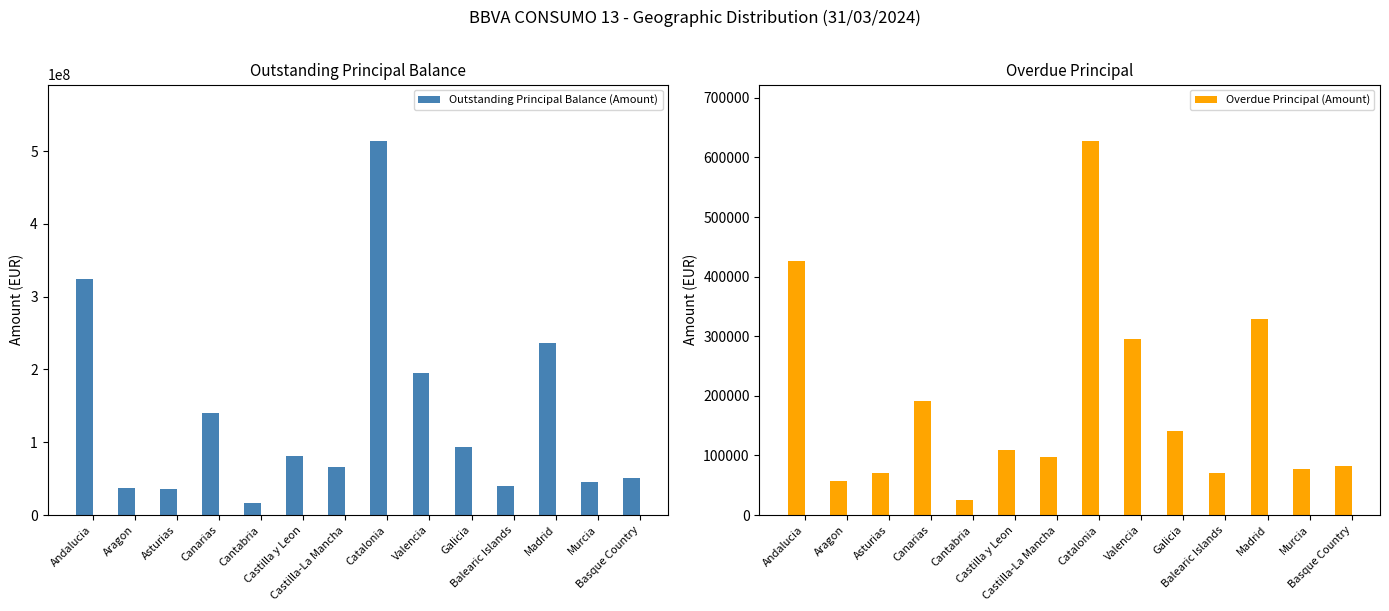

Where is Overdue Principal (Amount) nearest to the value 327010?

Madrid